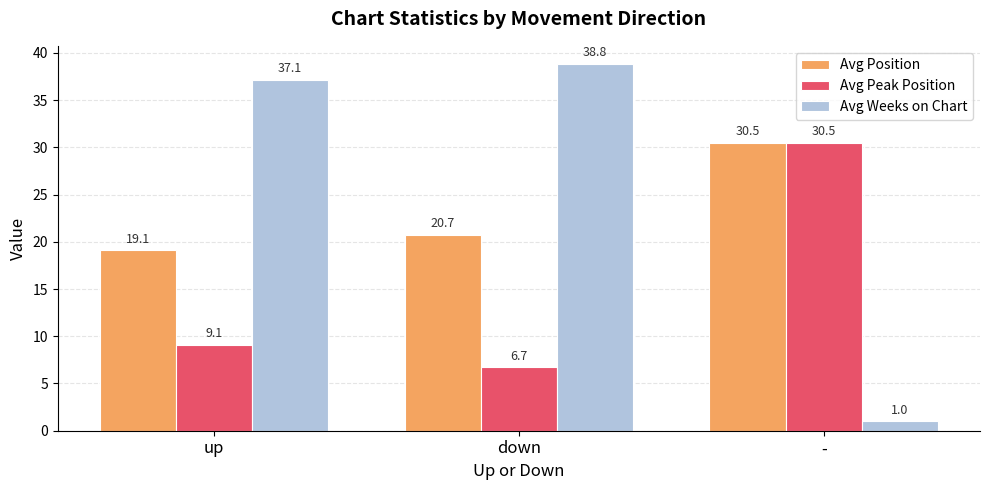

What position from the right is up?

3